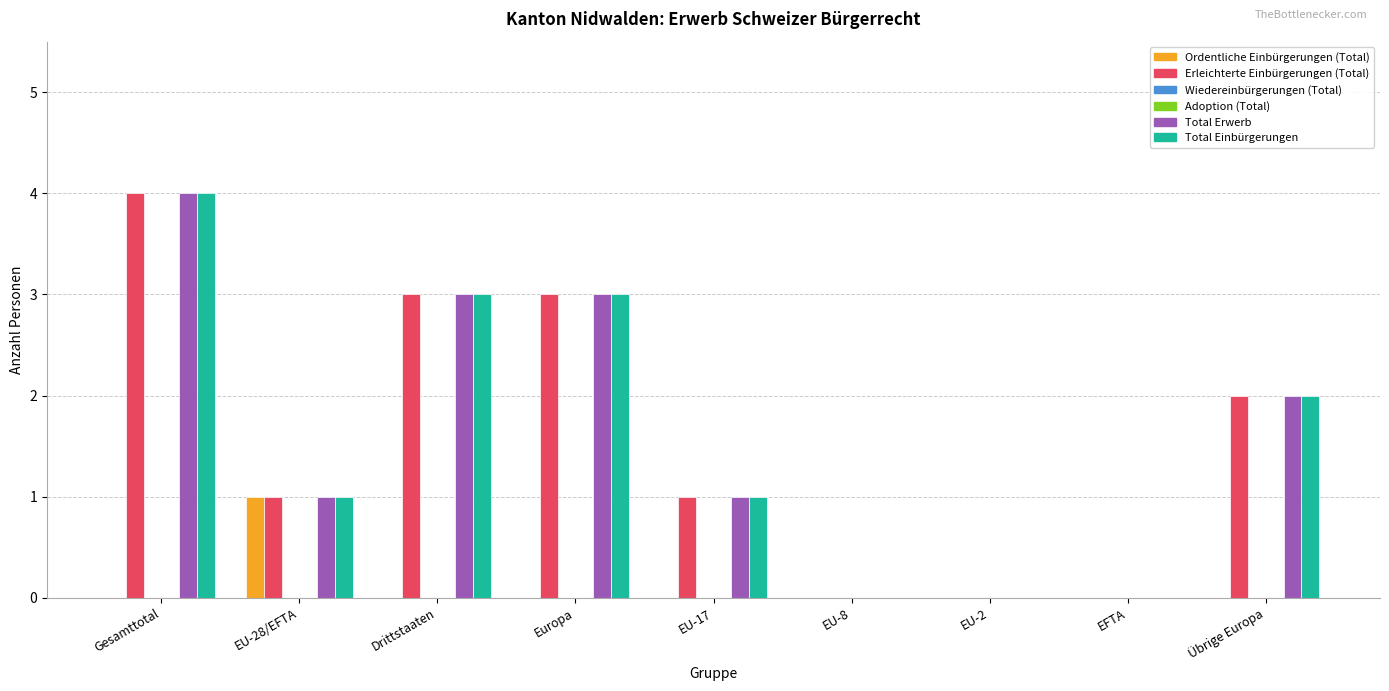

List the labels in order of Total Einbürgerungen value, smallest first.

EU-8, EU-2, EFTA, EU-28/EFTA, EU-17, Übrige Europa, Drittstaaten, Europa, Gesamttotal